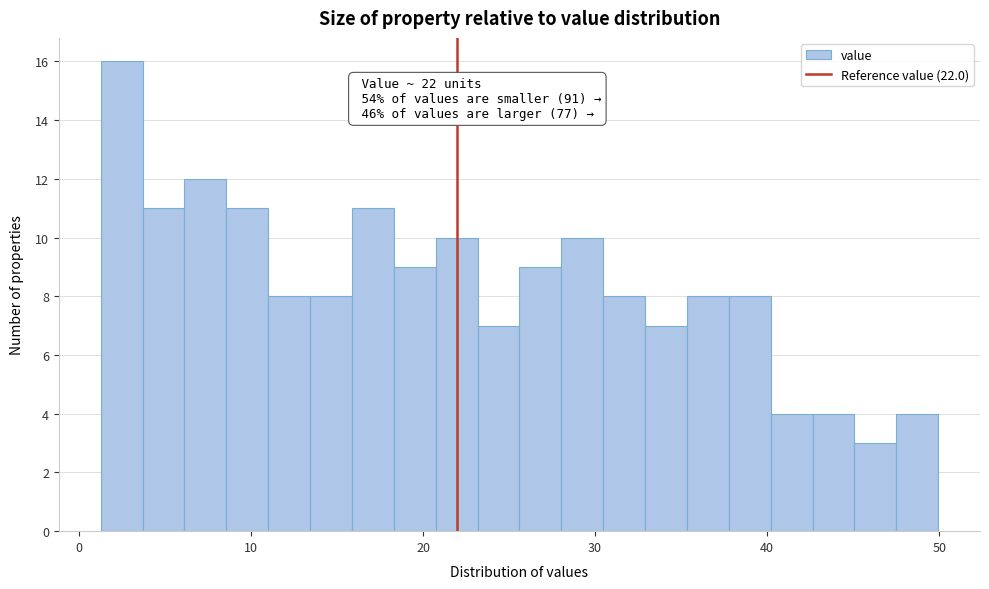

Read against the x-axis, roughly where is the centre of the tallest bar?

2